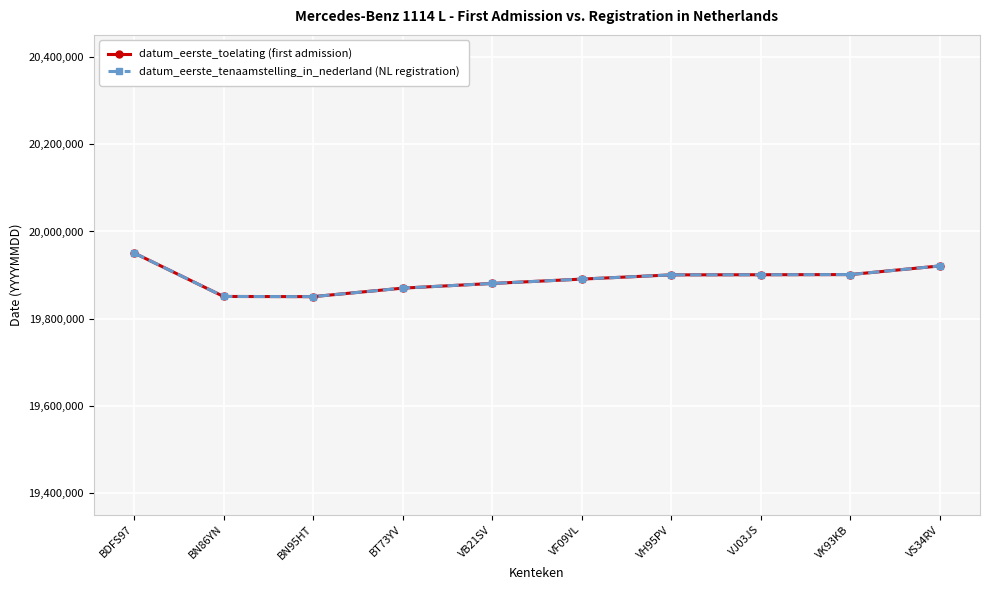

At VS34RV, list the series in order from largest to smallest.

datum_eerste_toelating (first admission), datum_eerste_tenaamstelling_in_nederland (NL registration)